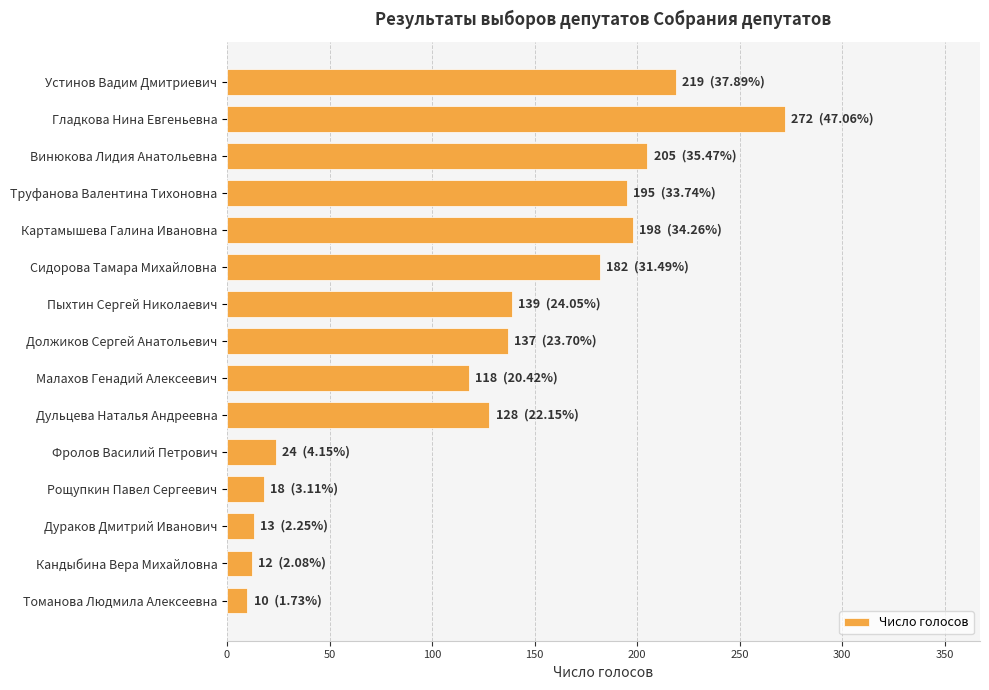

What is the average value?

125